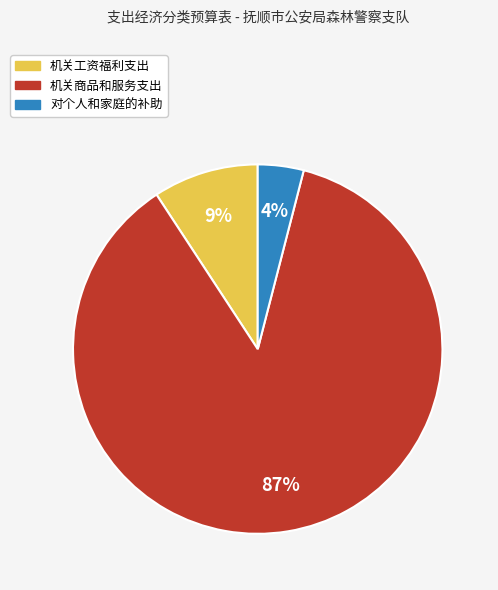

To the nearest percent, what portion does 机关商品和服务支出 represent?

87%